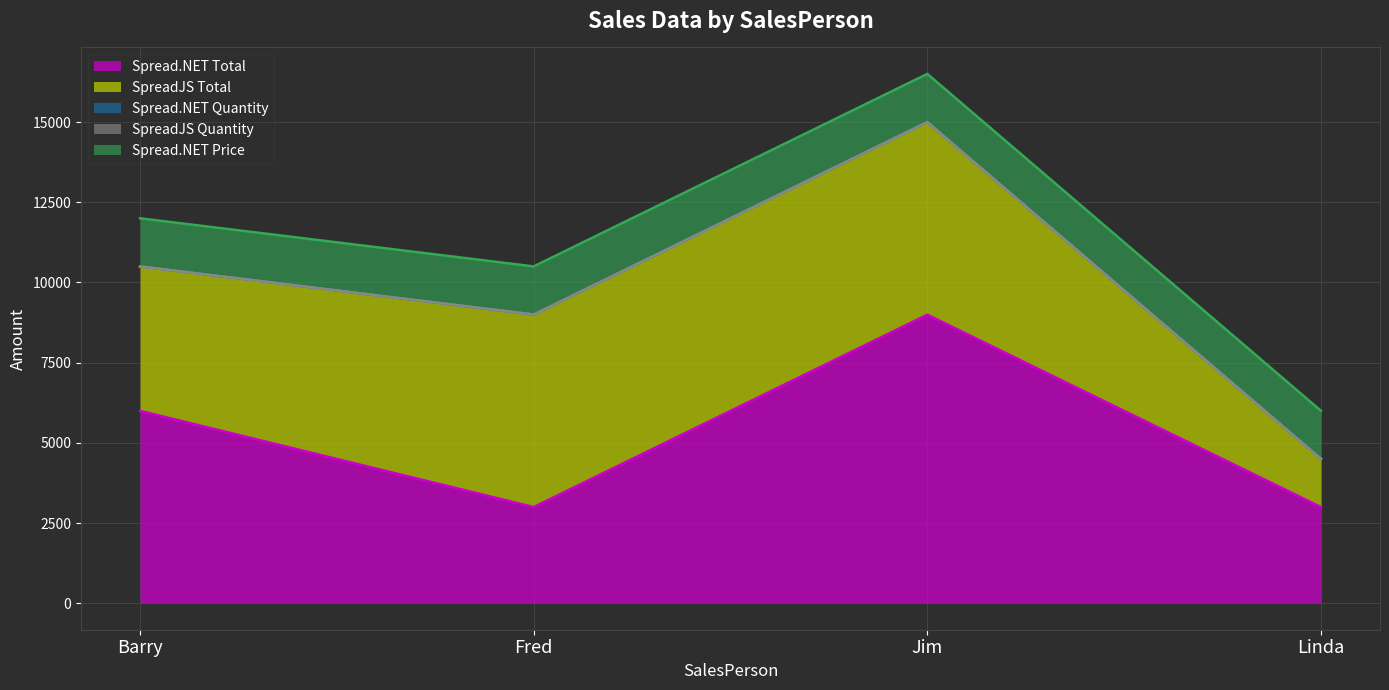

True or false: SpreadJS Total and Spread.NET Price cross at least once.

False